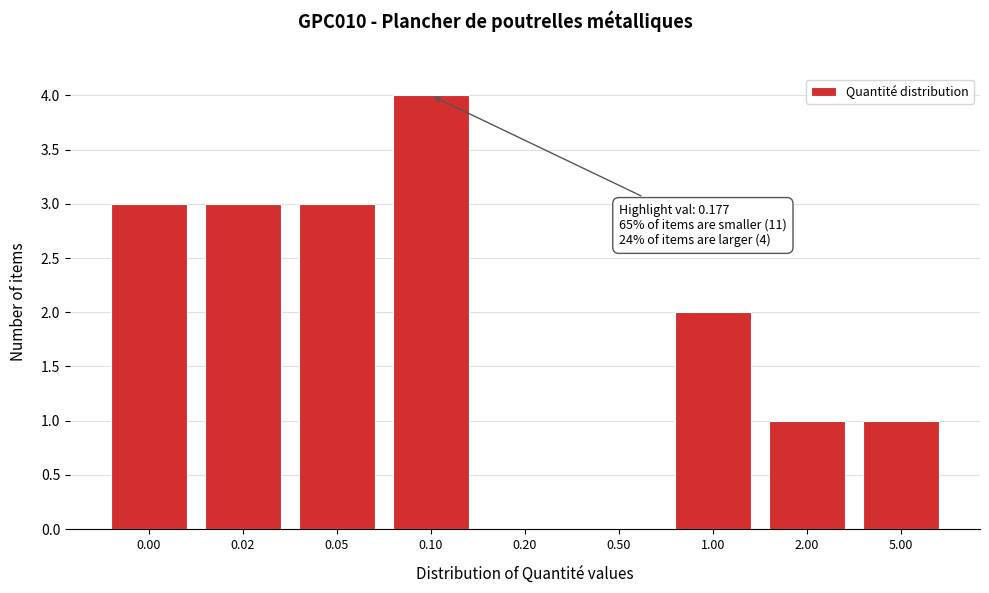

Reading right to left, transcribe all the data shown in this chart.

5.00=1	2.00=1	1.00=2	0.50=0	0.20=0	0.10=4	0.05=3	0.02=3	0.00=3